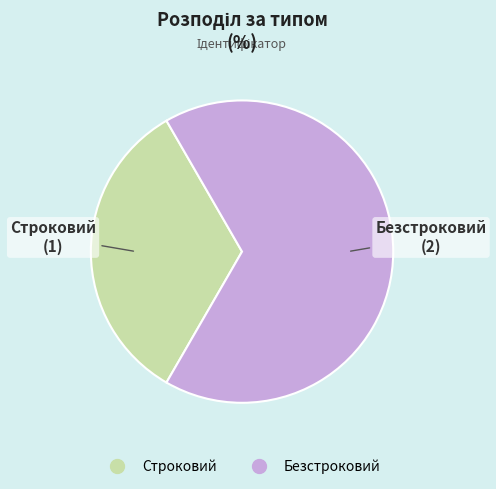

Is there a majority slice in this chart?

Yes